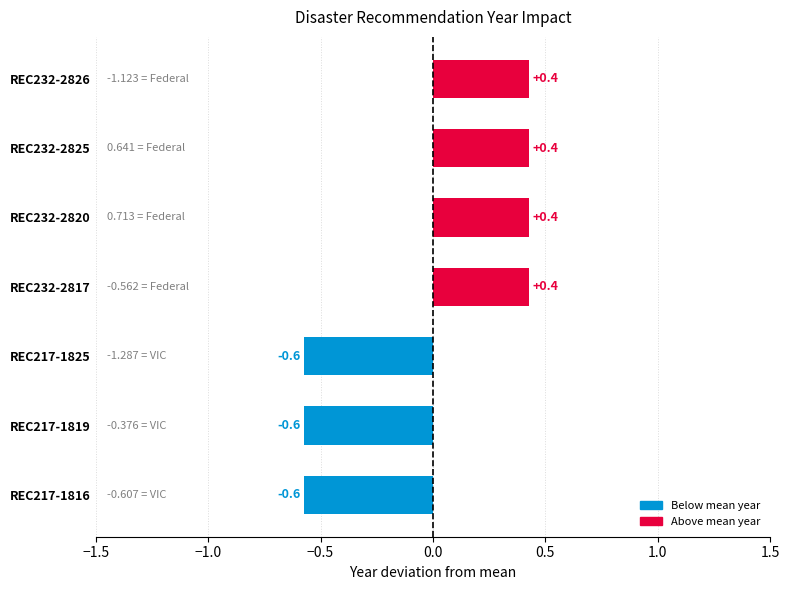

What is the difference between the second highest and second lowest values?

1.0